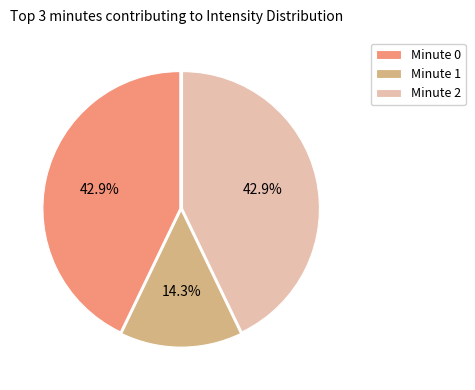

Count the number of slices in the pie.

3